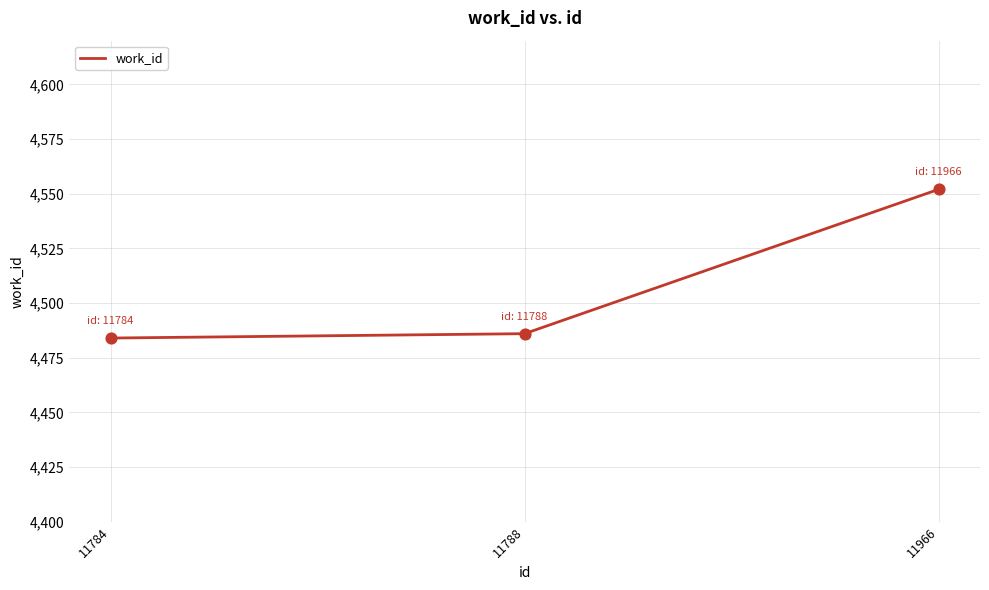

What is the change in value from 11788 to 11966?

+66